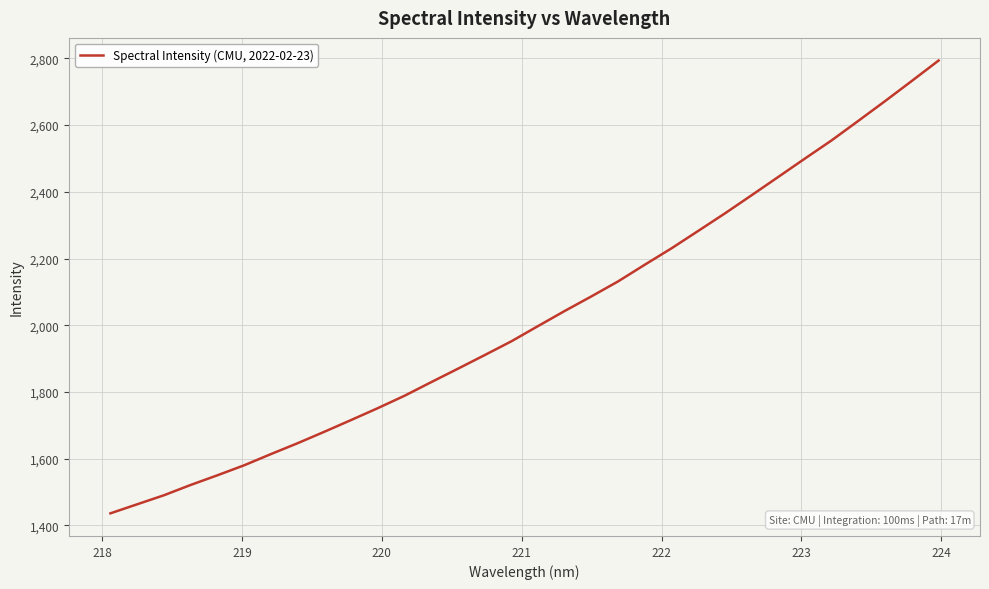

What is the maximum value shown in the chart?

2793.6